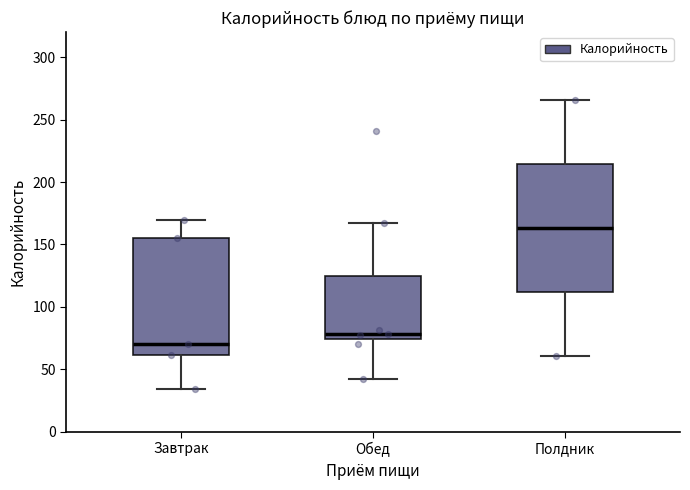

Reading left to right, read every box against the y-axis: the position of its median line, the range the box covers, and the ends of its whiskers. The values are not printed on the chart, so give them approximately, as read against the axis.

Завтрак: median 70, box 60 to 155, whiskers 35 to 170
Обед: median 80, box 75 to 125, whiskers 40 to 165
Полдник: median 165, box 110 to 215, whiskers 60 to 265